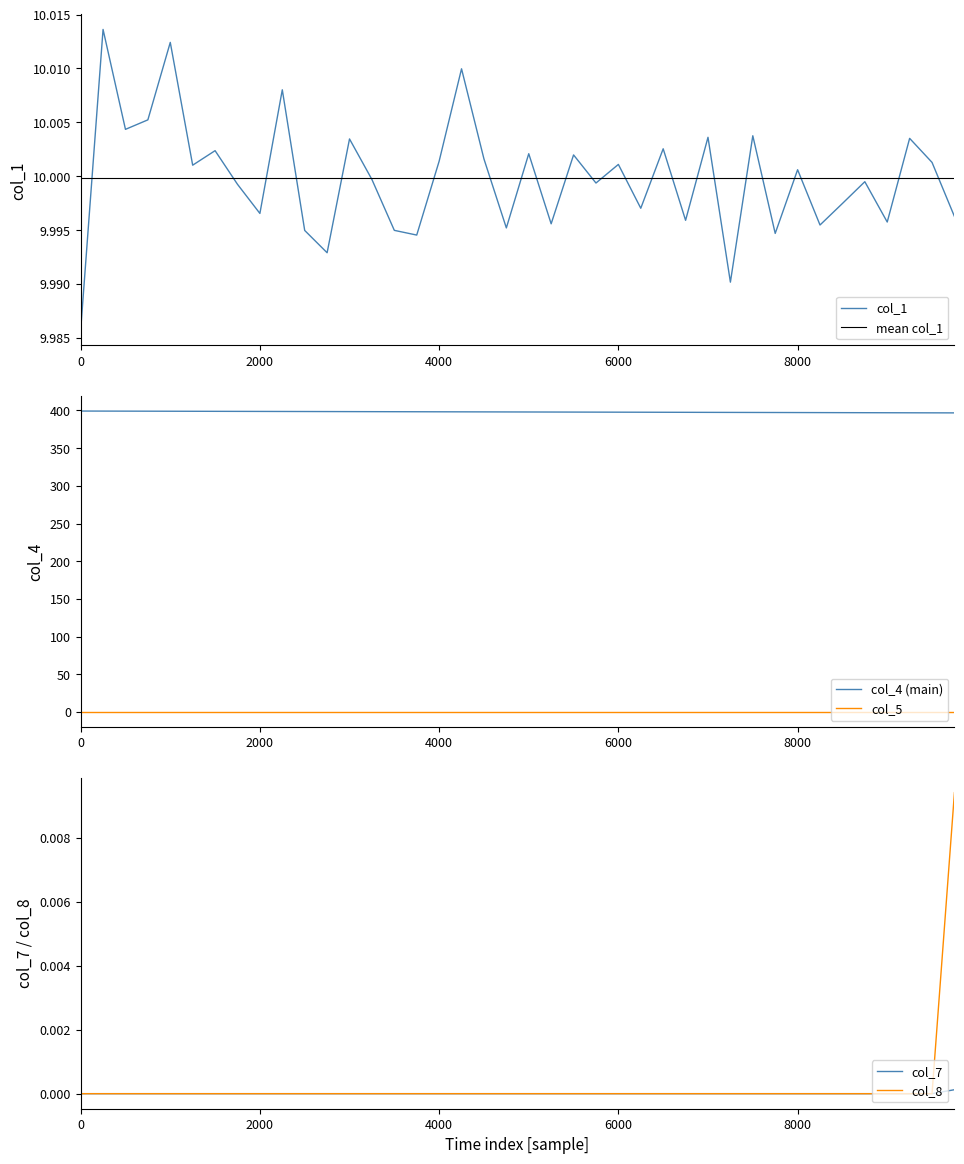

True or false: col_4 (main) has a value of 399.1 at 0.

True